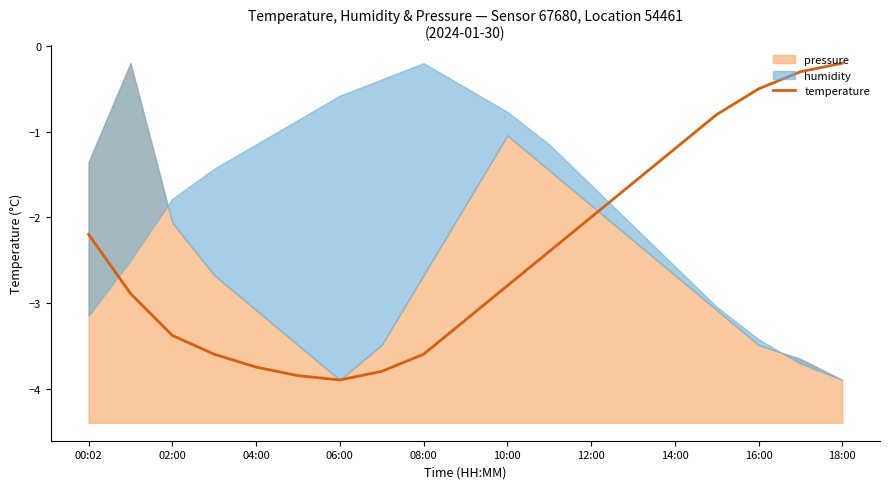

Where does the data first go above -2?

13